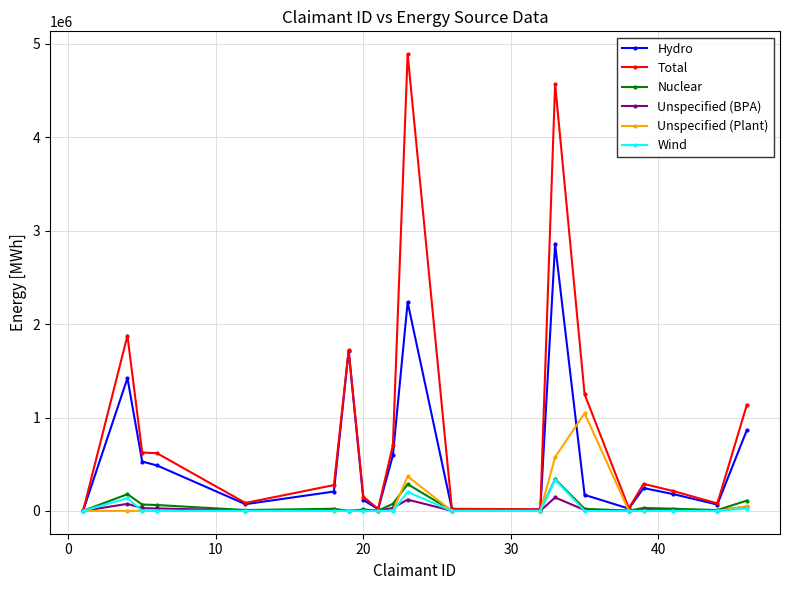

True or false: Unspecified (BPA) has more than 0 interior local peaks.

True